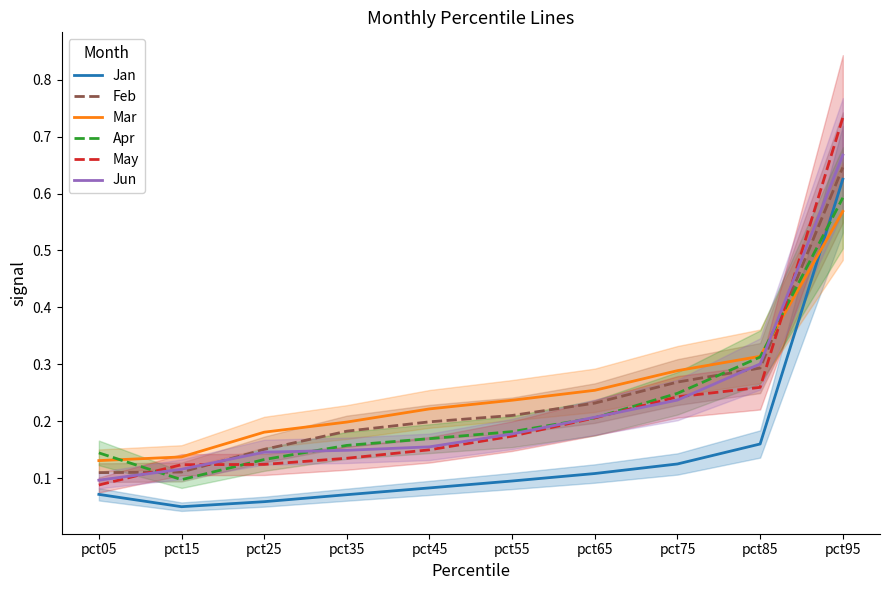

At which category is the sum across all series the highest?

pct95